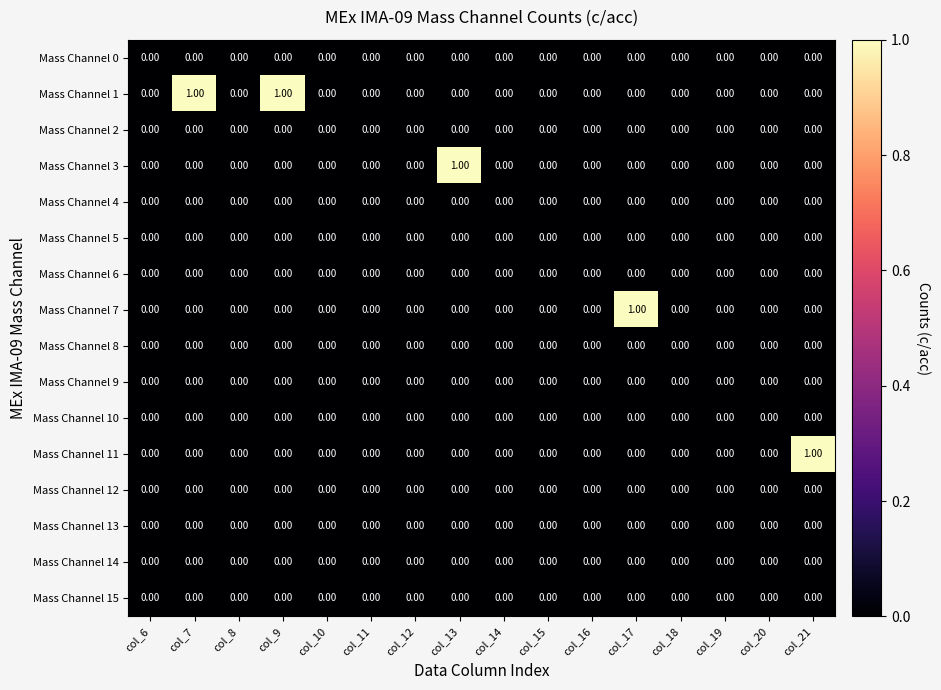

Which series has the largest total across all categories?

Mass Channel 1